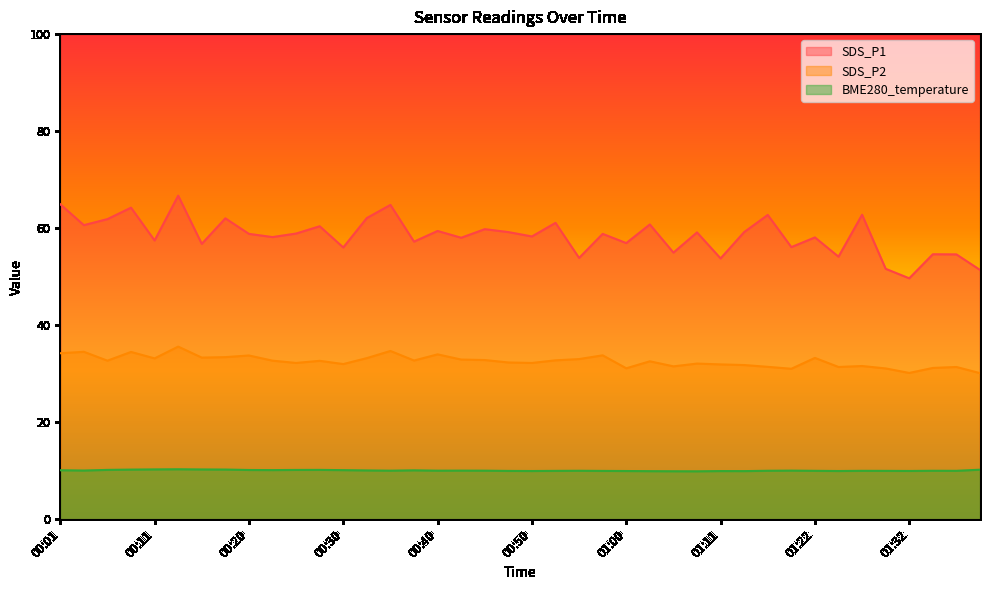

True or false: SDS_P2 and BME280_temperature intersect in this chart.

False